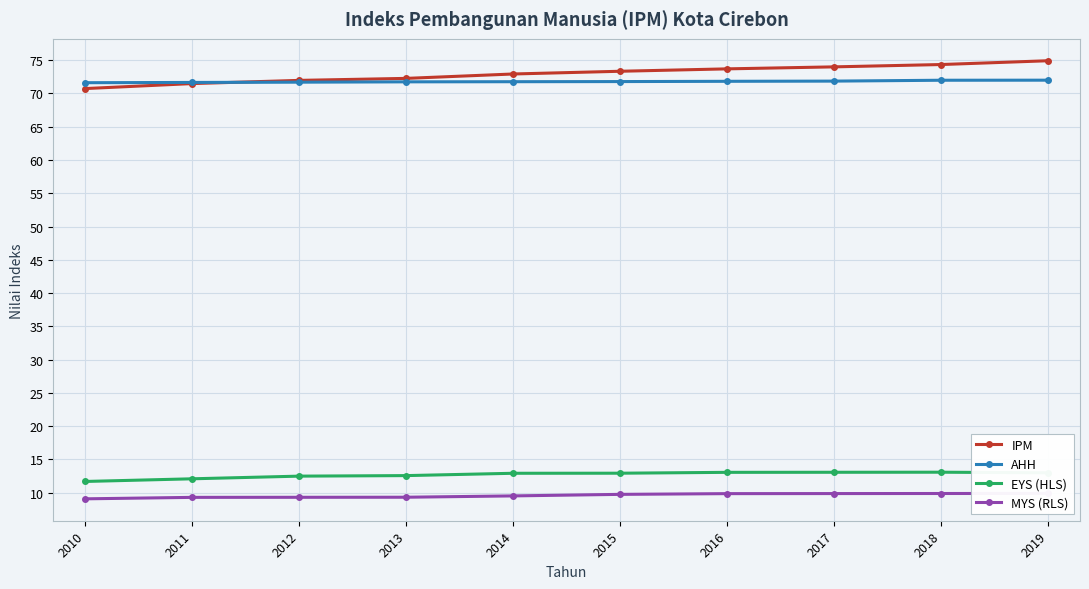

Does the chart display data point markers on the line(s)?

Yes